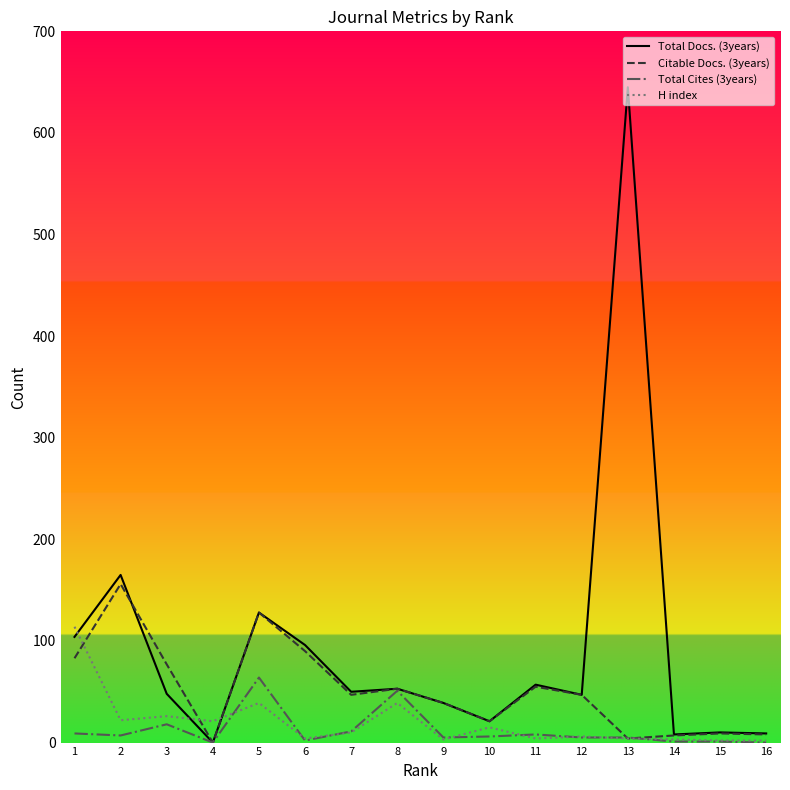

True or false: H index has more than 0 interior local peaks.

True